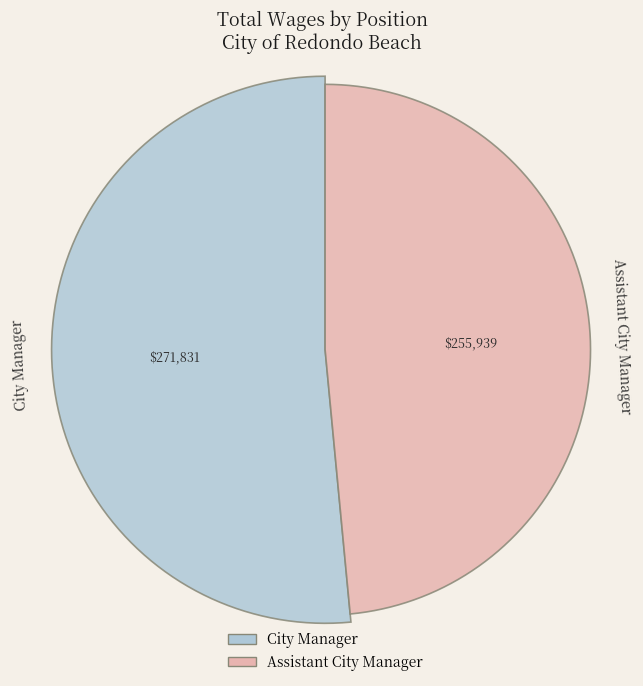

True or false: Assistant City Manager accounts for 60% of the total.

False